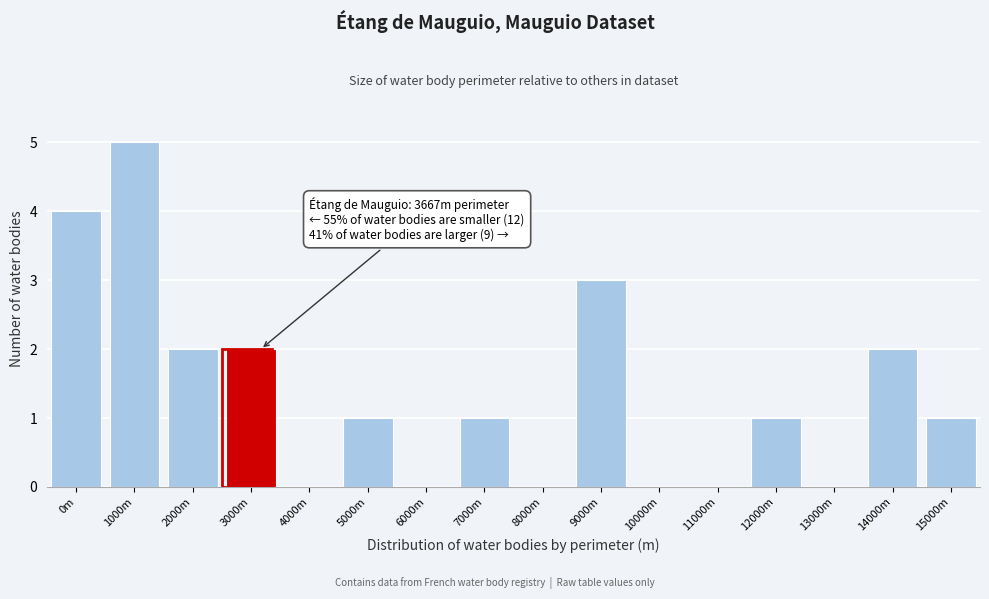

Reading left to right, extract all data points from this chart.

0m=4	1000m=5	2000m=2	3000m=2	4000m=0	5000m=1	6000m=0	7000m=1	8000m=0	9000m=3	10000m=0	11000m=0	12000m=1	13000m=0	14000m=2	15000m=1